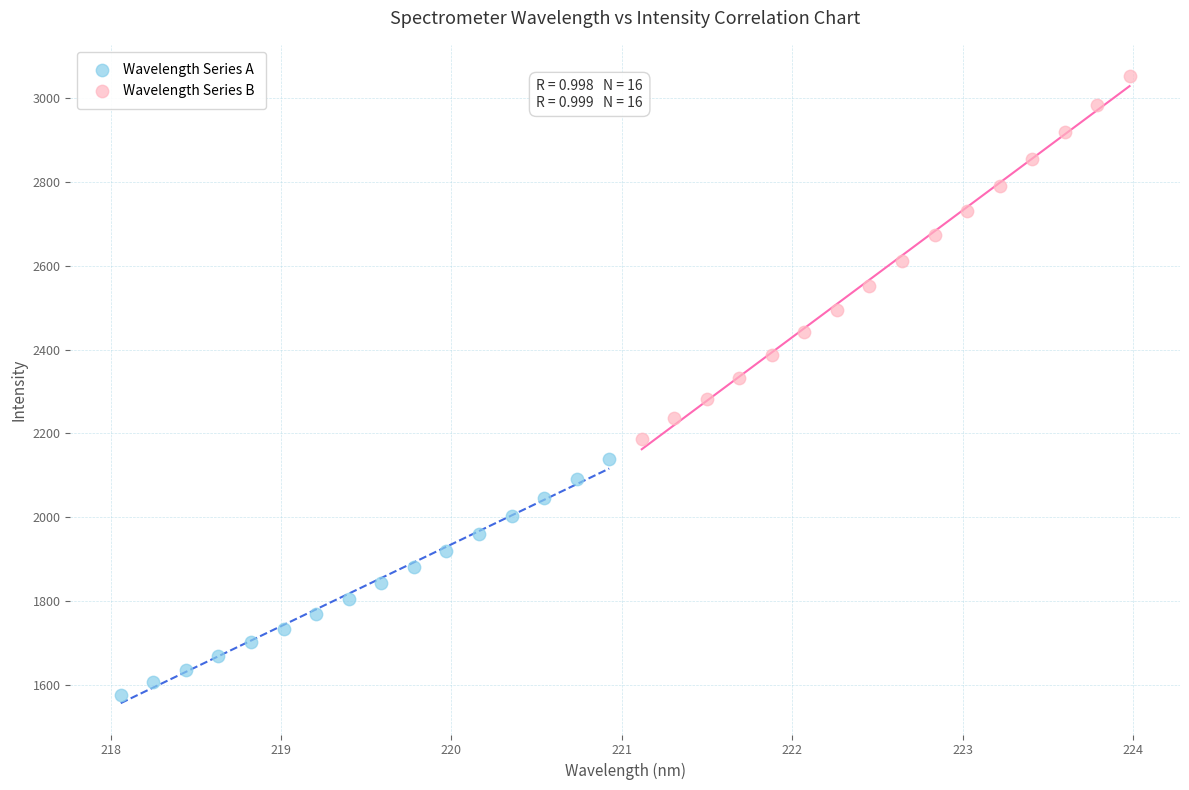

What are all the series names shown in the legend?

Wavelength Series A, Wavelength Series B